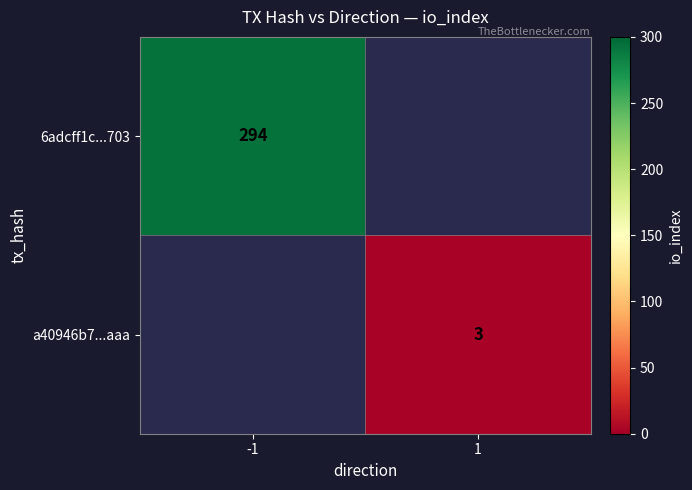

How many categories are shown in the chart?

2